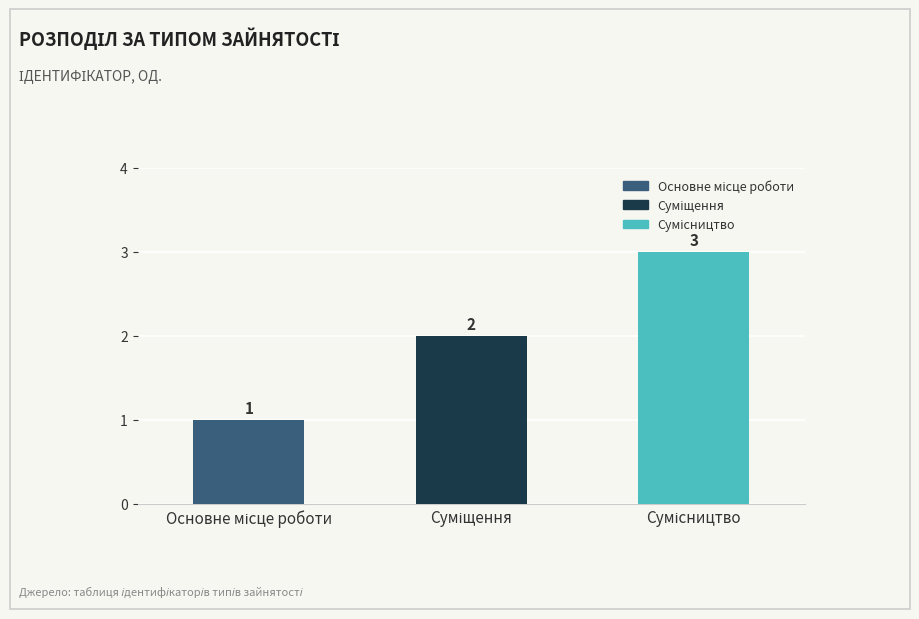

What is the maximum value shown in the chart?

3